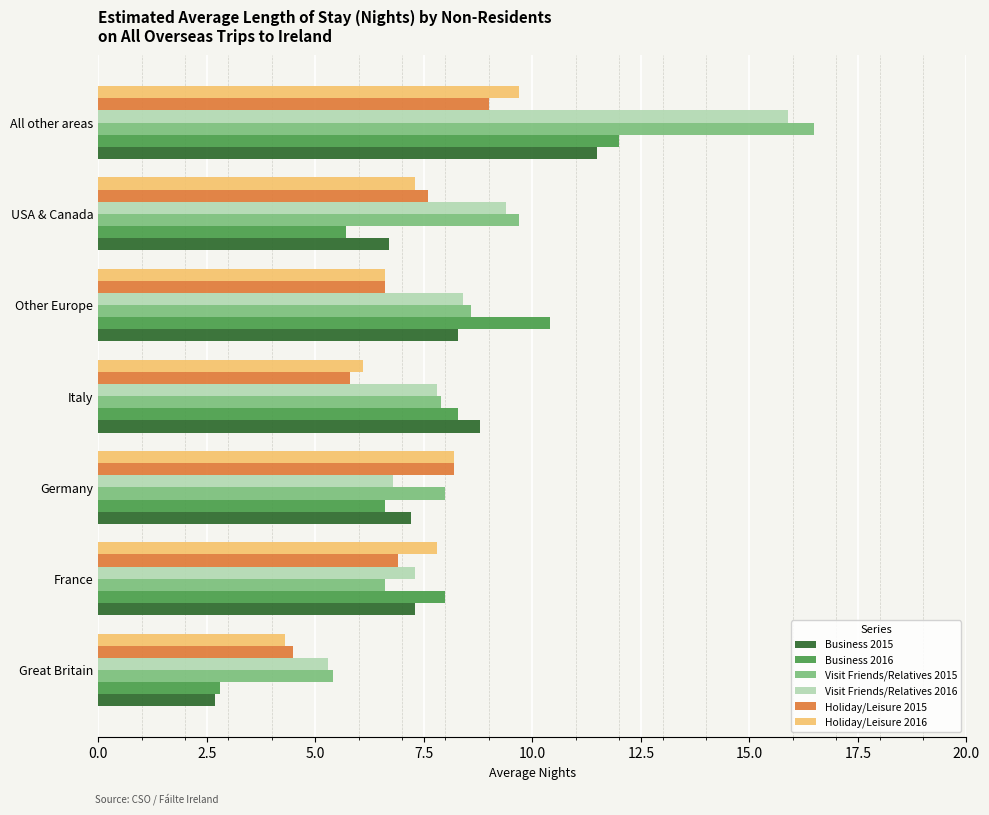

True or false: Holiday/Leisure 2016 has a value of 1.8 at USA & Canada.

False